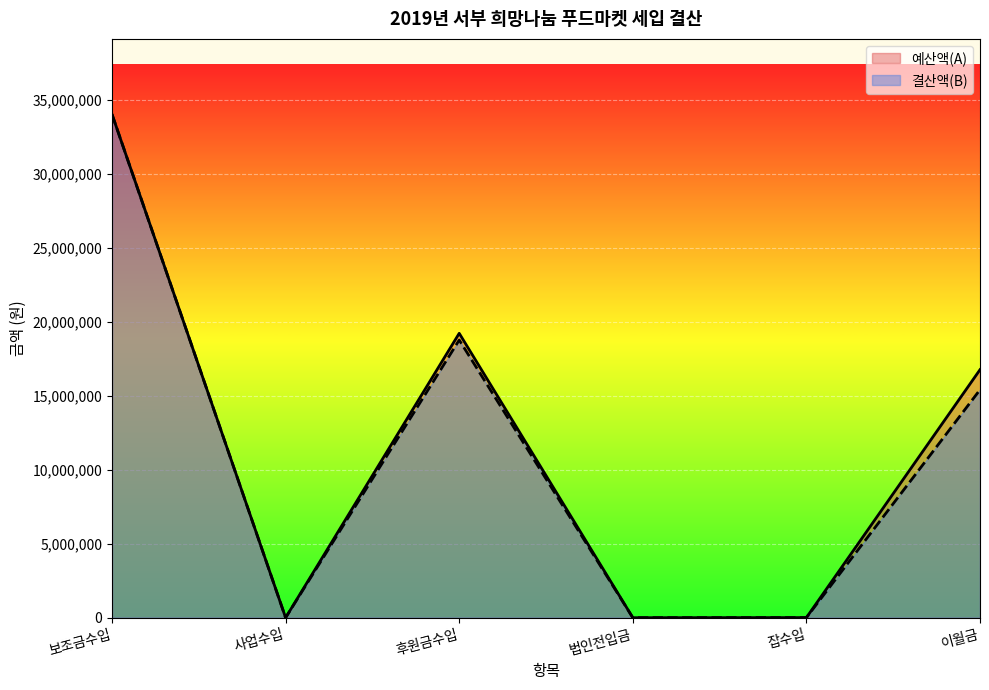

What is the difference between the maximum and minimum values in the 결산액(B) series?

34000000